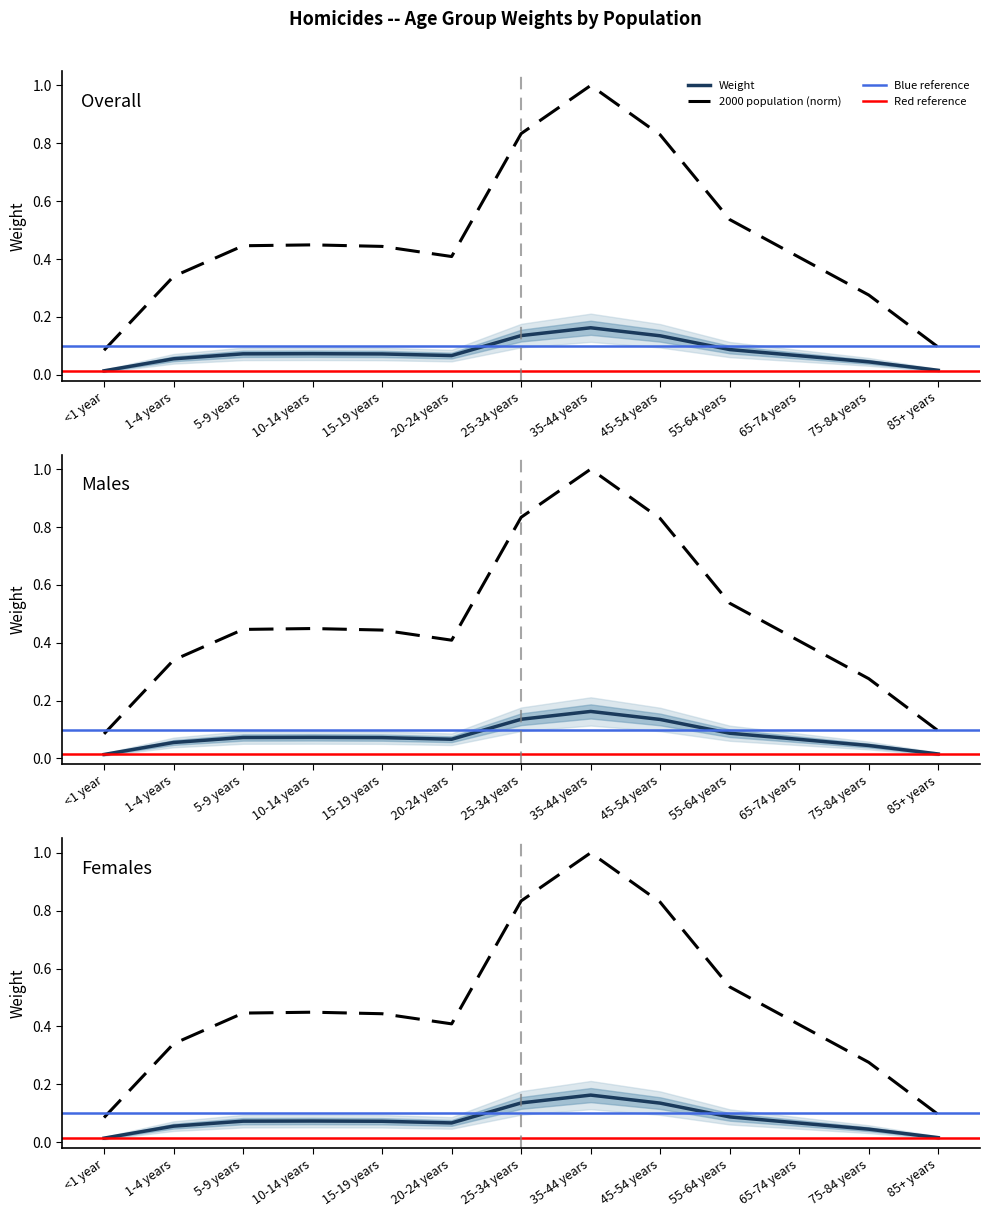

What is the difference between the maximum and minimum values in the 2000 population series?

0.9